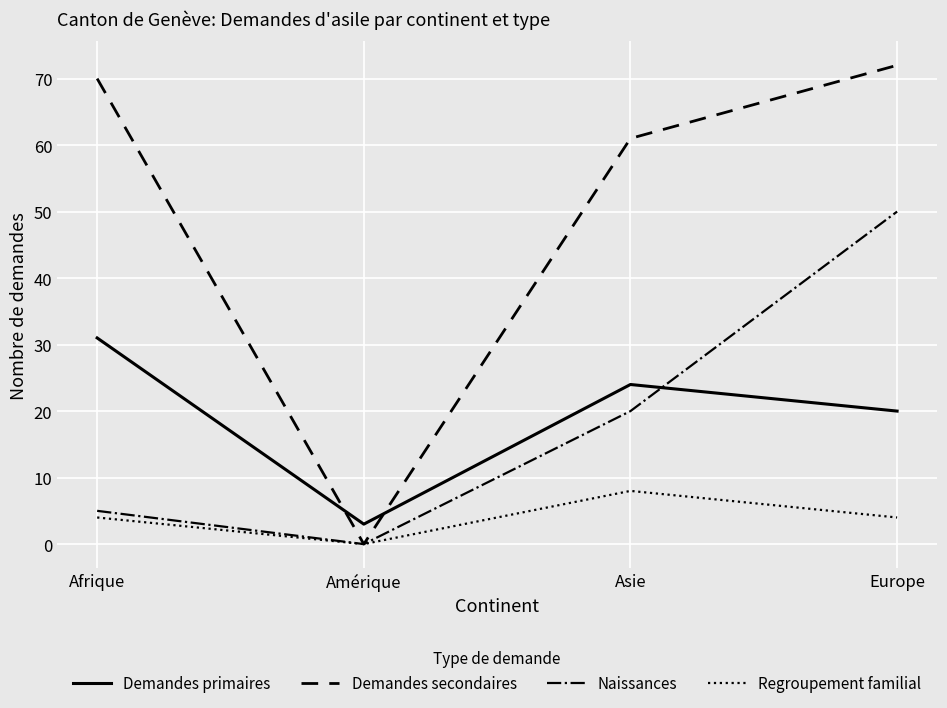

True or false: Demandes primaires has a value of 20 at Europe.

True